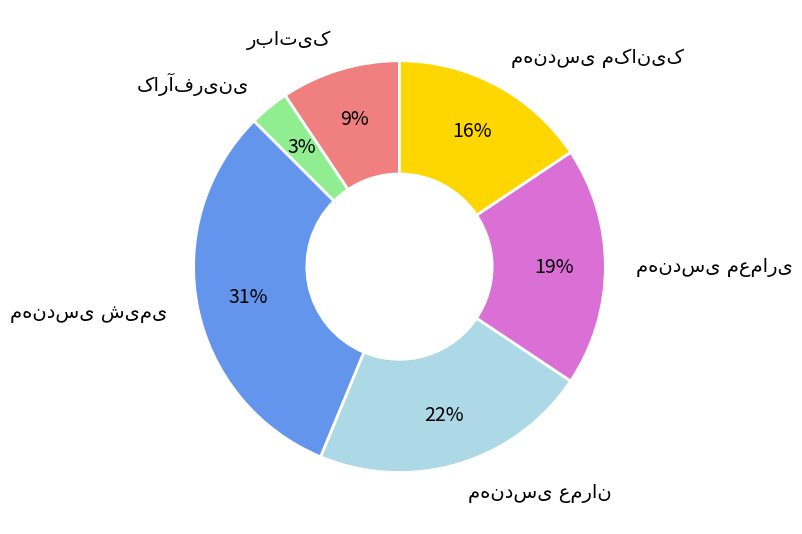

To the nearest percent, what is the difference between the largest and smallest slice percentages?

28%